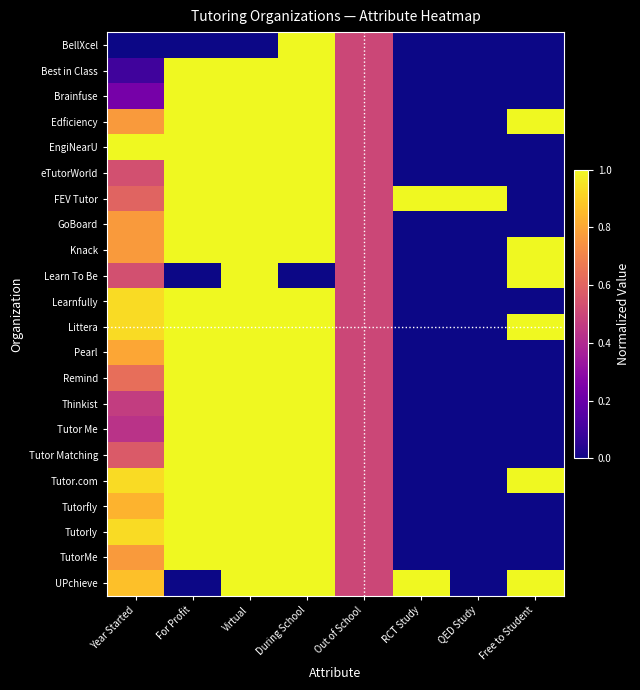

Reading left to right, list all the values displayed in this chart.

BellXcel: Year Started=0.0	For Profit=0.0	Virtual=0.0	During School=1.0	Out of School=0.5	RCT Study=0.0	QED Study=0.0	Free to Student=0.0
Best in Class: Year Started=0.1	For Profit=1.0	Virtual=1.0	During School=1.0	Out of School=0.5	RCT Study=0.0	QED Study=0.0	Free to Student=0.0
Brainfuse: Year Started=0.2	For Profit=1.0	Virtual=1.0	During School=1.0	Out of School=0.5	RCT Study=0.0	QED Study=0.0	Free to Student=0.0
Edficiency: Year Started=0.8	For Profit=1.0	Virtual=1.0	During School=1.0	Out of School=0.5	RCT Study=0.0	QED Study=0.0	Free to Student=1.0
EngiNearU: Year Started=1.0	For Profit=1.0	Virtual=1.0	During School=1.0	Out of School=0.5	RCT Study=0.0	QED Study=0.0	Free to Student=0.0
eTutorWorld: Year Started=0.5	For Profit=1.0	Virtual=1.0	During School=1.0	Out of School=0.5	RCT Study=0.0	QED Study=0.0	Free to Student=0.0
FEV Tutor: Year Started=0.6	For Profit=1.0	Virtual=1.0	During School=1.0	Out of School=0.5	RCT Study=1.0	QED Study=1.0	Free to Student=0.0
GoBoard: Year Started=0.8	For Profit=1.0	Virtual=1.0	During School=1.0	Out of School=0.5	RCT Study=0.0	QED Study=0.0	Free to Student=0.0
Knack: Year Started=0.8	For Profit=1.0	Virtual=1.0	During School=1.0	Out of School=0.5	RCT Study=0.0	QED Study=0.0	Free to Student=1.0
Learn To Be: Year Started=0.5	For Profit=0.0	Virtual=1.0	During School=0.0	Out of School=0.5	RCT Study=0.0	QED Study=0.0	Free to Student=1.0
Learnfully: Year Started=0.9	For Profit=1.0	Virtual=1.0	During School=1.0	Out of School=0.5	RCT Study=0.0	QED Study=0.0	Free to Student=0.0
Littera: Year Started=0.9	For Profit=1.0	Virtual=1.0	During School=1.0	Out of School=0.5	RCT Study=0.0	QED Study=0.0	Free to Student=1.0
Pearl: Year Started=0.8	For Profit=1.0	Virtual=1.0	During School=1.0	Out of School=0.5	RCT Study=0.0	QED Study=0.0	Free to Student=0.0
Remind: Year Started=0.6	For Profit=1.0	Virtual=1.0	During School=1.0	Out of School=0.5	RCT Study=0.0	QED Study=0.0	Free to Student=0.0
Thinkist: Year Started=0.5	For Profit=1.0	Virtual=1.0	During School=1.0	Out of School=0.5	RCT Study=0.0	QED Study=0.0	Free to Student=0.0
Tutor Me: Year Started=0.4	For Profit=1.0	Virtual=1.0	During School=1.0	Out of School=0.5	RCT Study=0.0	QED Study=0.0	Free to Student=0.0
Tutor Matching: Year Started=0.6	For Profit=1.0	Virtual=1.0	During School=1.0	Out of School=0.5	RCT Study=0.0	QED Study=0.0	Free to Student=0.0
Tutor.com: Year Started=0.9	For Profit=1.0	Virtual=1.0	During School=1.0	Out of School=0.5	RCT Study=0.0	QED Study=0.0	Free to Student=1.0
Tutorfly: Year Started=0.8	For Profit=1.0	Virtual=1.0	During School=1.0	Out of School=0.5	RCT Study=0.0	QED Study=0.0	Free to Student=0.0
Tutorly: Year Started=0.9	For Profit=1.0	Virtual=1.0	During School=1.0	Out of School=0.5	RCT Study=0.0	QED Study=0.0	Free to Student=0.0
TutorMe: Year Started=0.8	For Profit=1.0	Virtual=1.0	During School=1.0	Out of School=0.5	RCT Study=0.0	QED Study=0.0	Free to Student=0.0
UPchieve: Year Started=0.9	For Profit=0.0	Virtual=1.0	During School=1.0	Out of School=0.5	RCT Study=1.0	QED Study=0.0	Free to Student=1.0